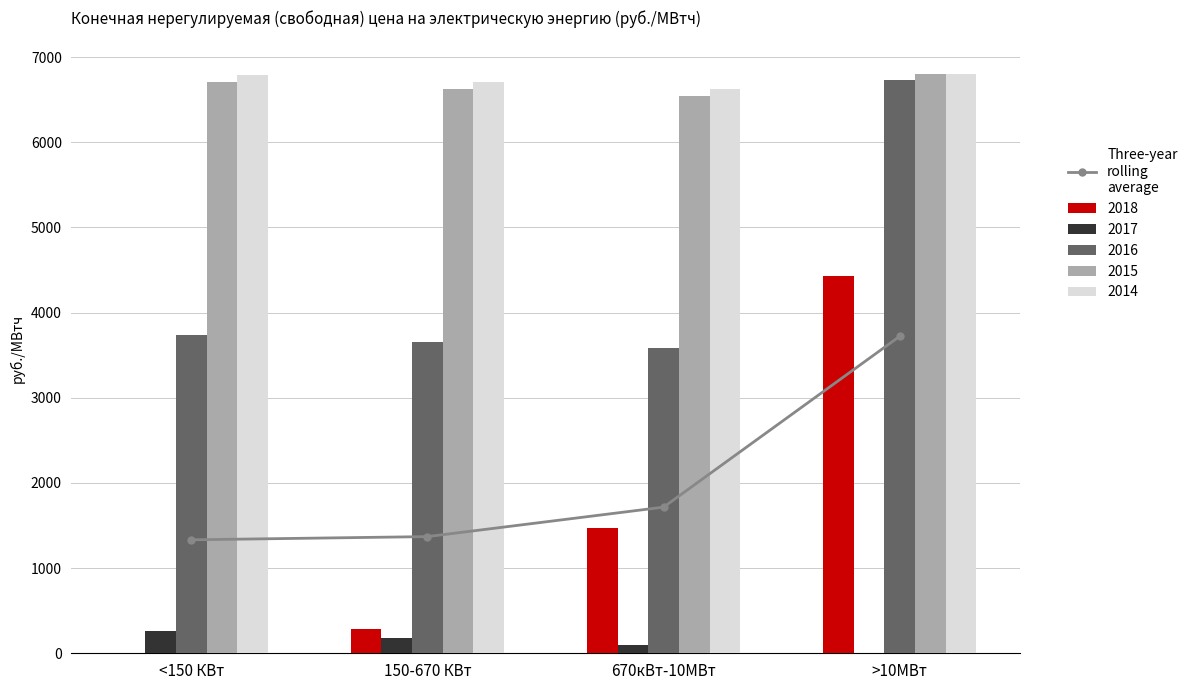

How many values are below 1715?

2